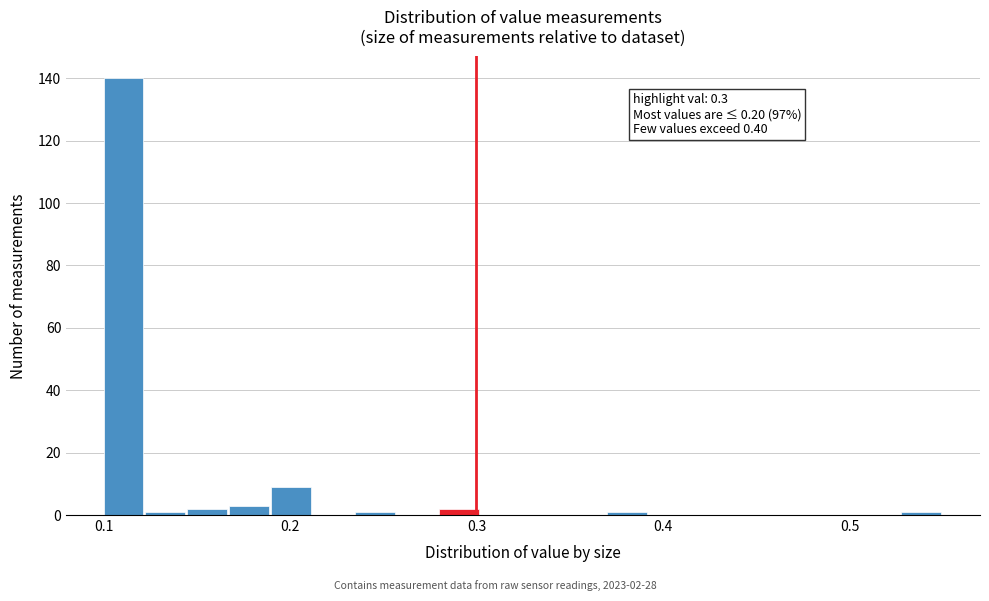

Read against the x-axis, roughly where is the centre of the tallest bar?

0.11